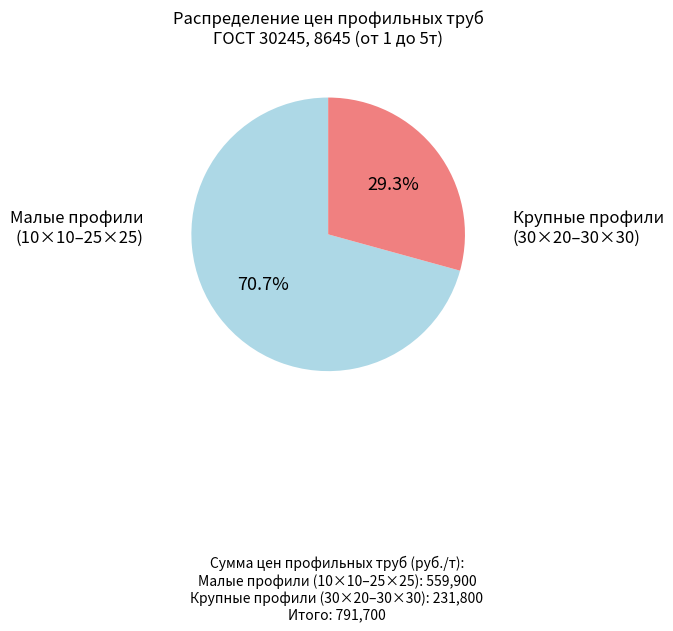

Is there a majority slice in this chart?

Yes